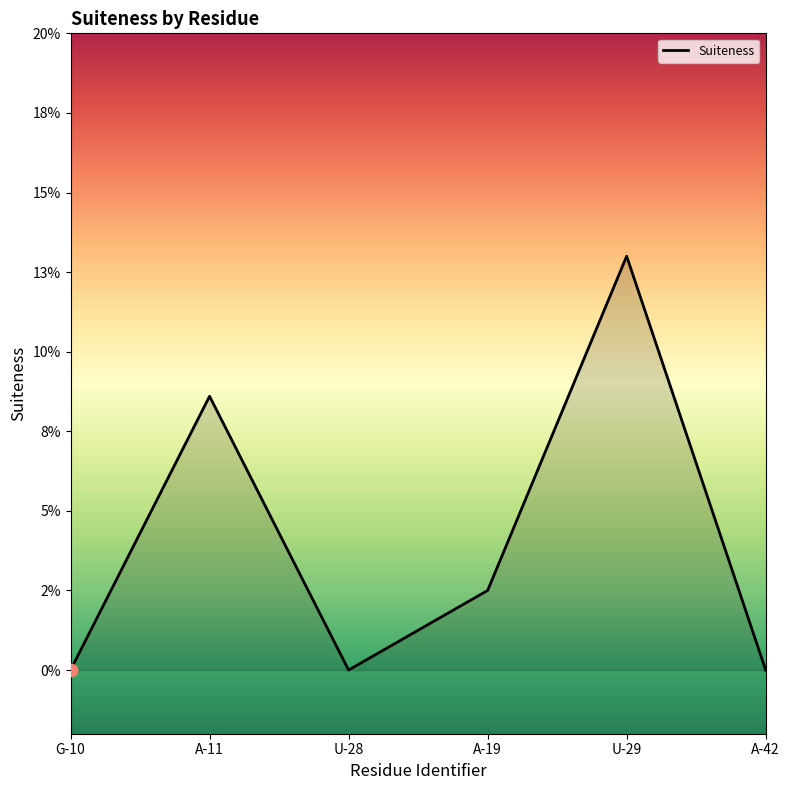

Which has a higher value, U-29 or A-19?

U-29